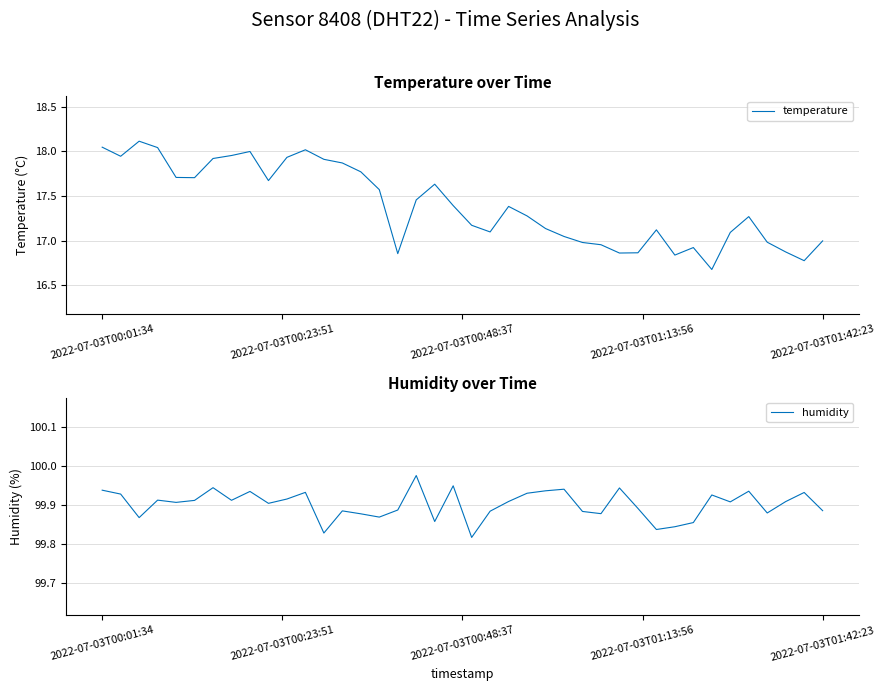

Does the chart display data point markers on the line(s)?

No